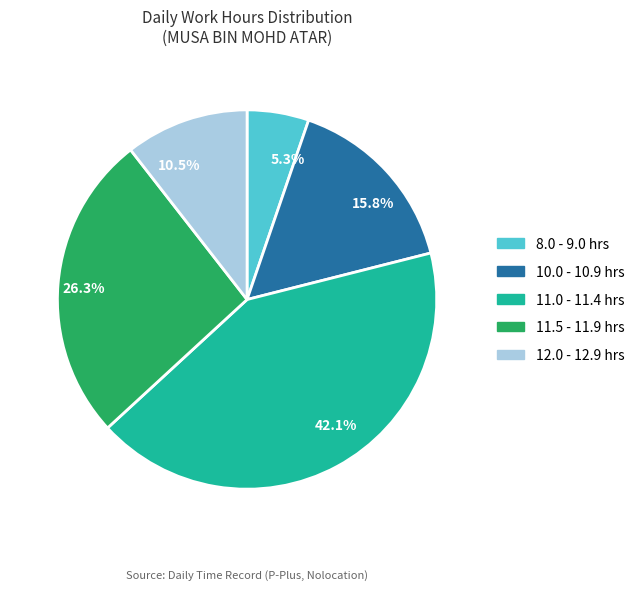

Which category has the smallest portion of the pie?

8.0 - 9.0 hrs